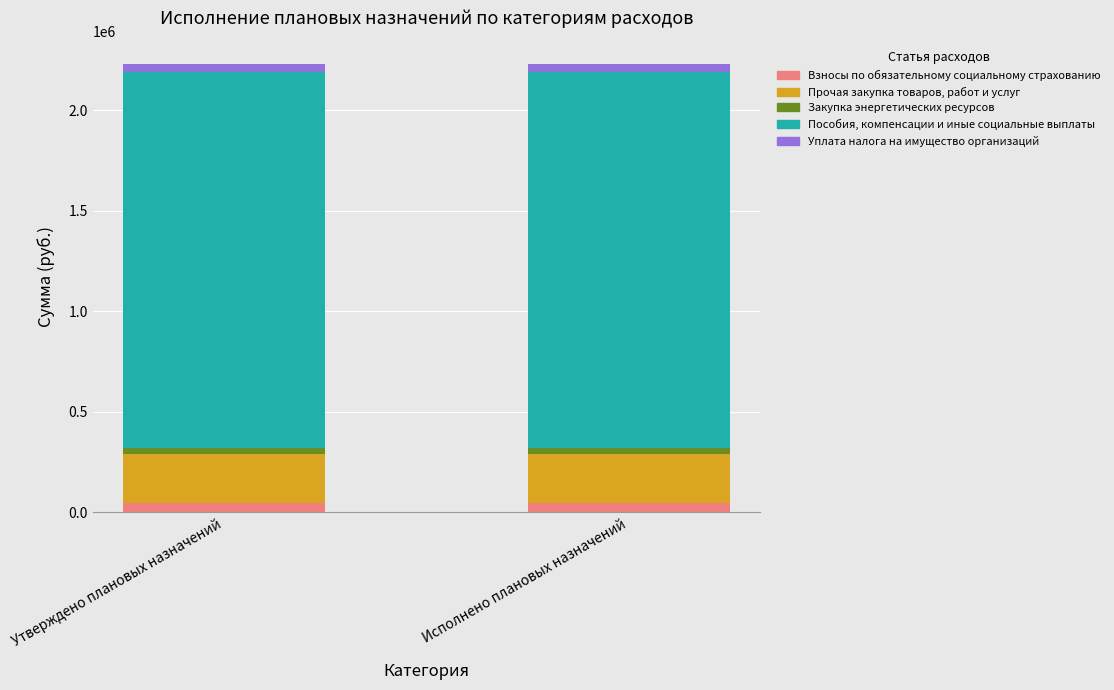

Reading left to right, list the values for the Взносы по обязательному социальному страхованию series.

43654.6	43654.6